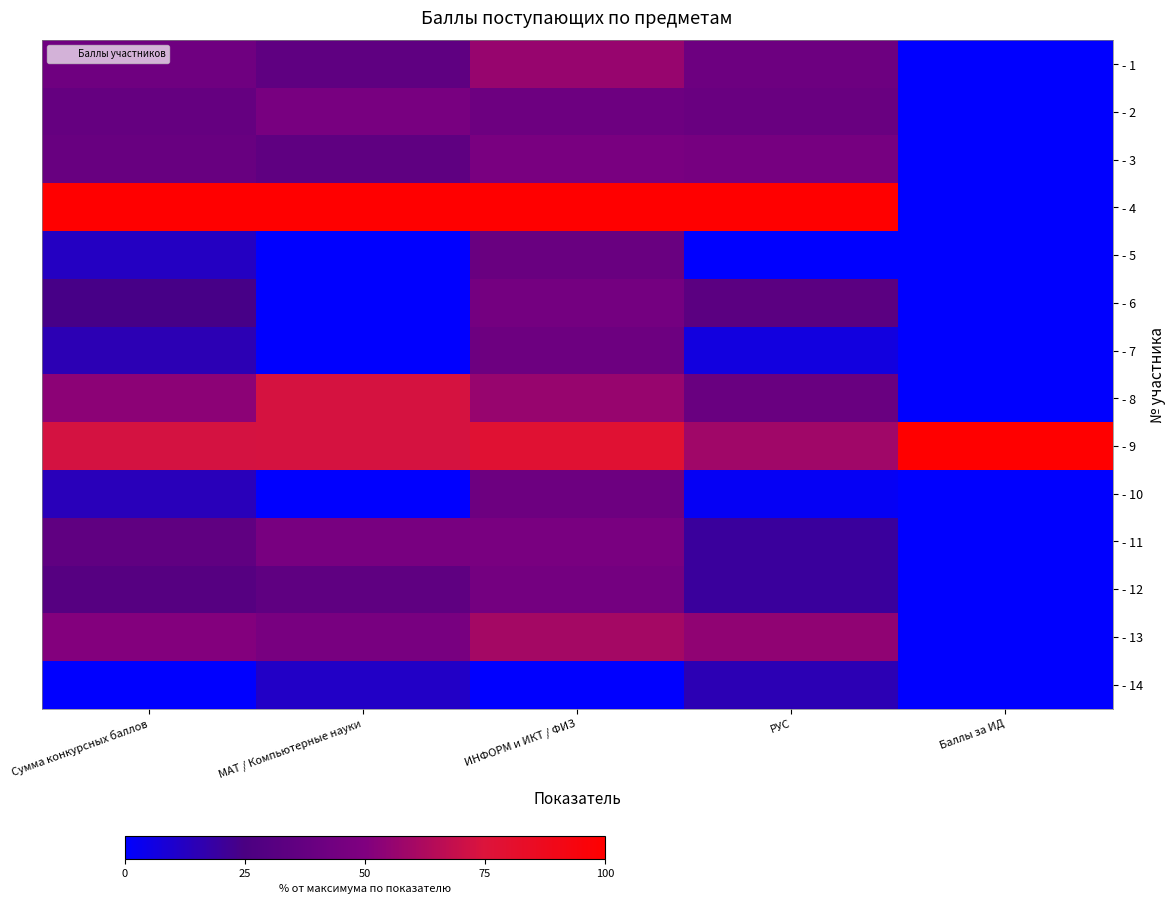

Rank the series at РУС from highest to lowest value.

- 4, - 9, - 13, - 3, - 1, - 2, - 8, - 6, - 11, - 12, - 14, - 7, - 10, - 5